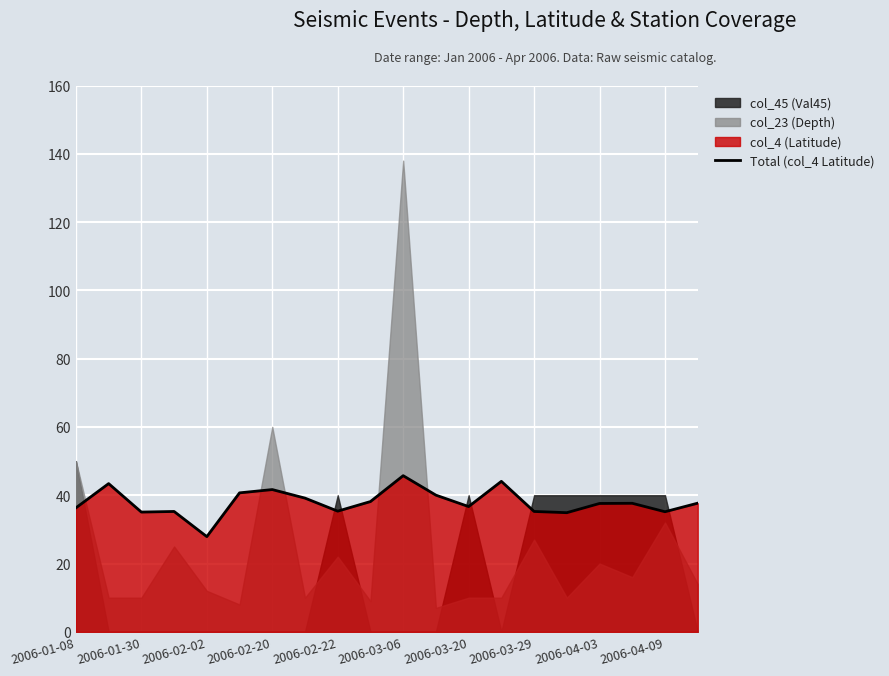

Which category has the lowest value in the Total (col_4 Latitude) series?

2006-02-02